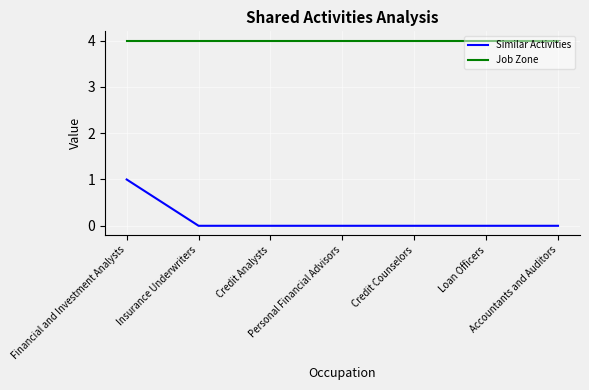

Does the chart display data point markers on the line(s)?

No